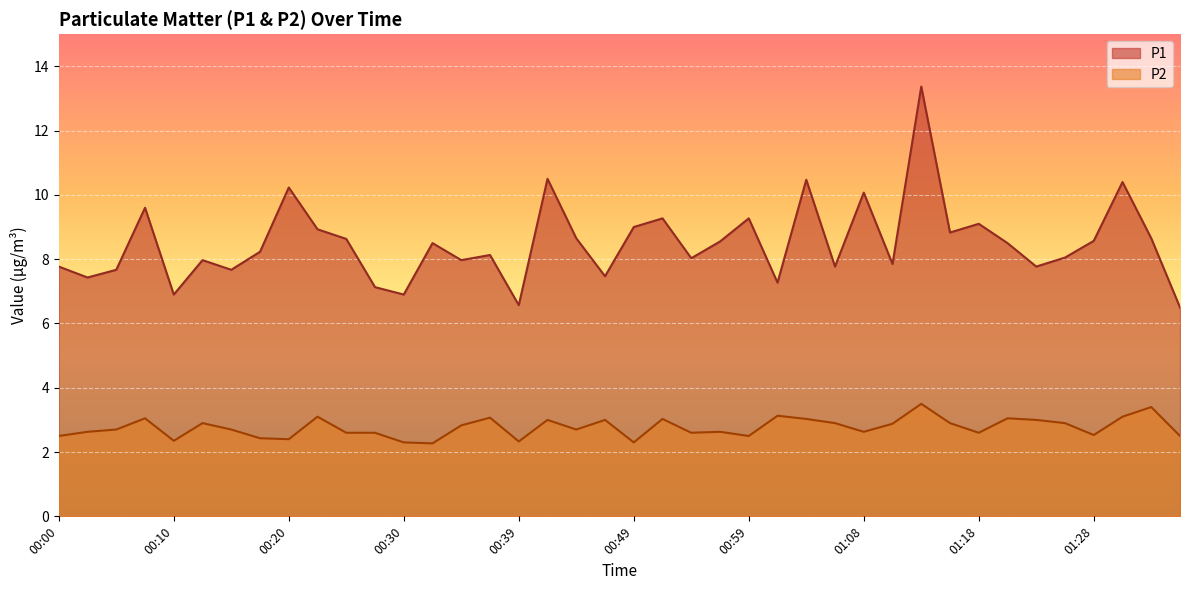

At which category is the sum across all series the highest?

01:13